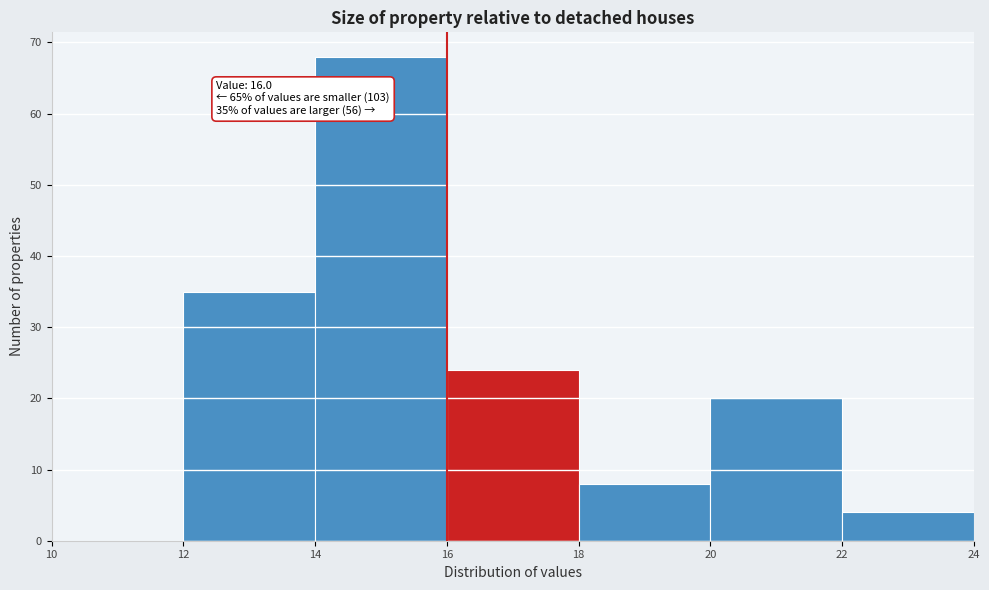

Over which range of the x-axis is the bar tallest?

14 to 16